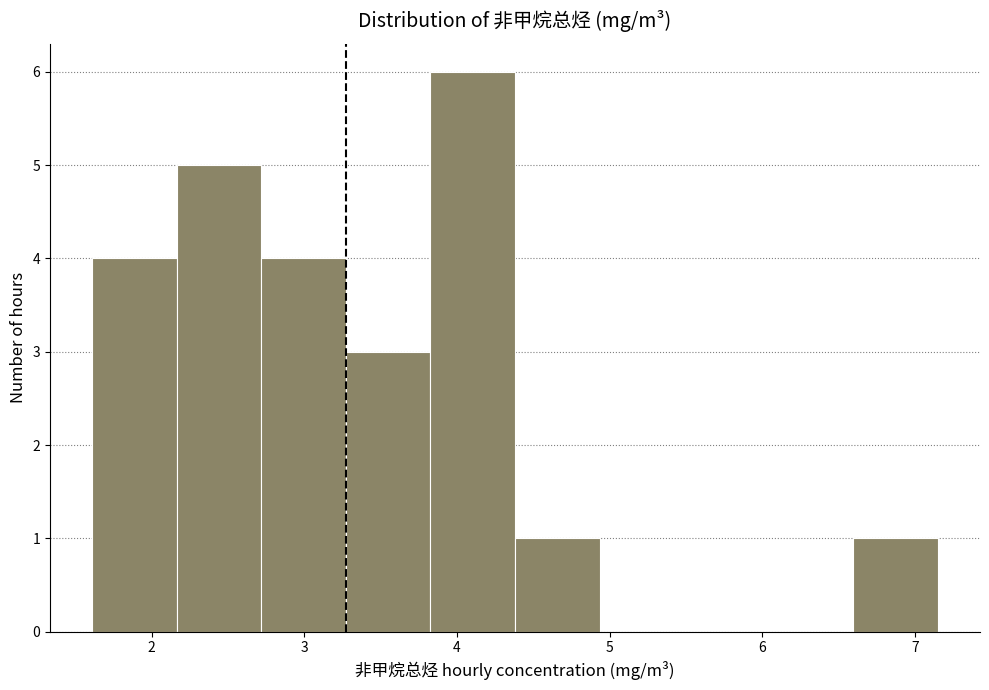

Reading left to right, list every bar in this chart as the range it spans on the x-axis followed by its height. Neither the bar edges nor the heights are printed on the chart, so give them approximately, as read against the axes.

1.6 to 2.2: 4
2.2 to 2.7: 5
2.7 to 3.3: 4
3.3 to 3.8: 3
3.8 to 4.4: 6
4.4 to 4.9: 1
4.9 to 5.5: 0
5.5 to 6.0: 0
6.0 to 6.6: 0
6.6 to 7.1: 1